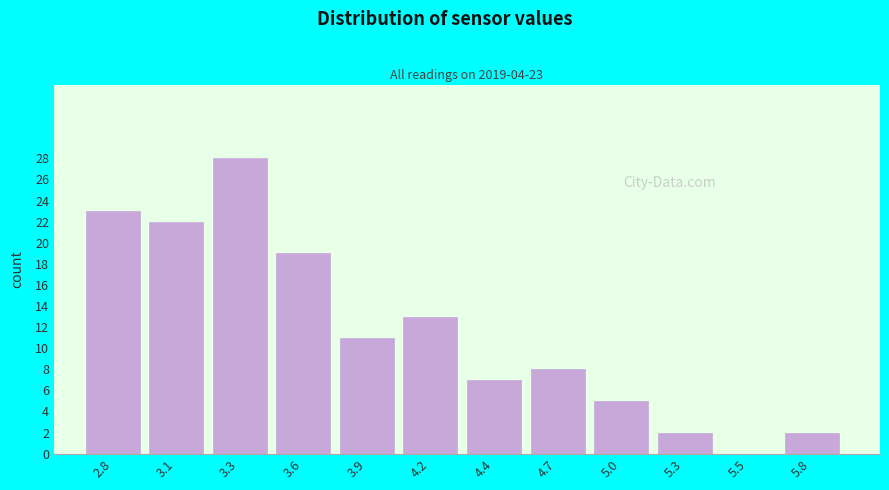

Reading right to left, extract all data points from this chart.

5.8=2	5.5=0	5.3=2	5.0=5	4.7=8	4.4=7	4.2=13	3.9=11	3.6=19	3.3=28	3.1=22	2.8=23